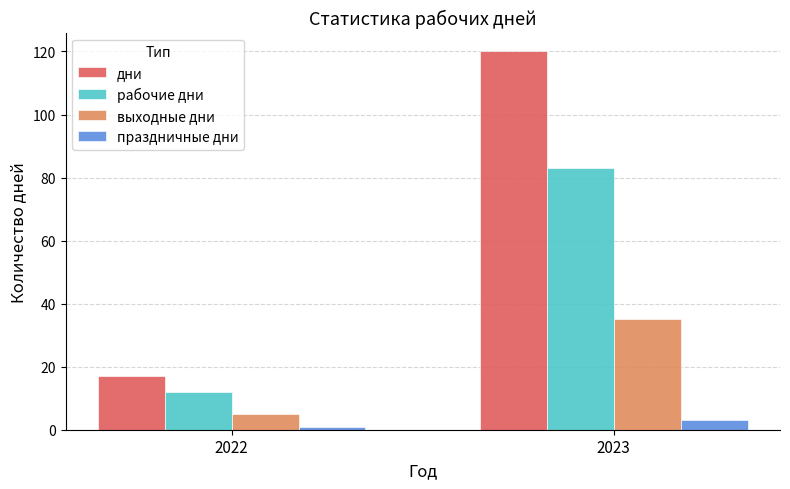

Which category has the highest value in the выходные дни series?

2023